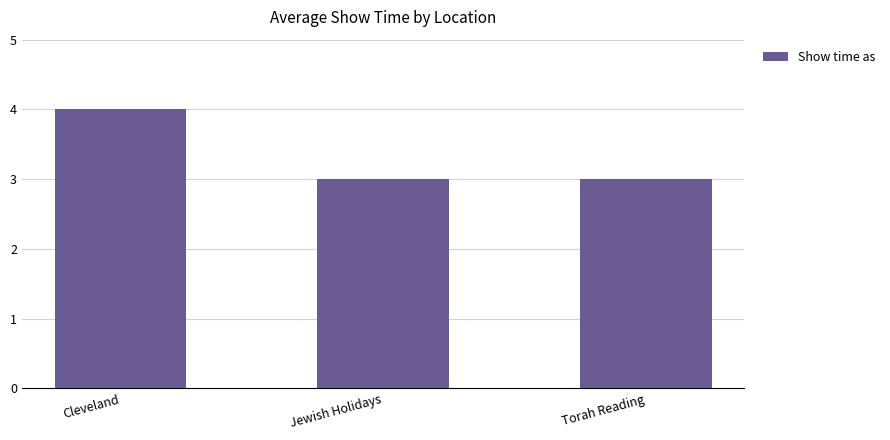

Reading right to left, transcribe all the data shown in this chart.

Torah Reading=3	Jewish Holidays=3	Cleveland=4